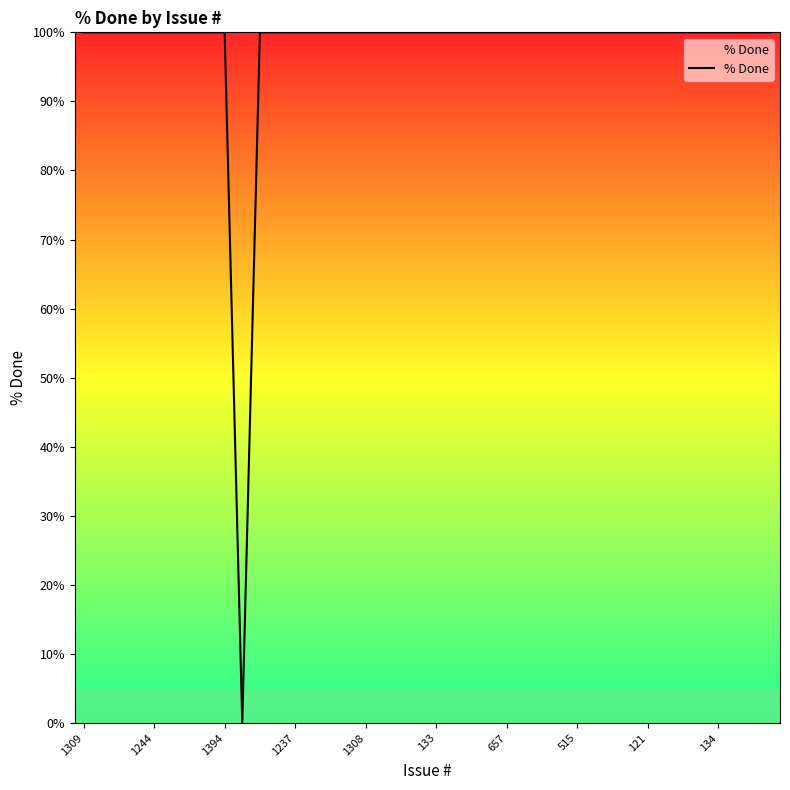

Does the chart have visible grid lines?

No